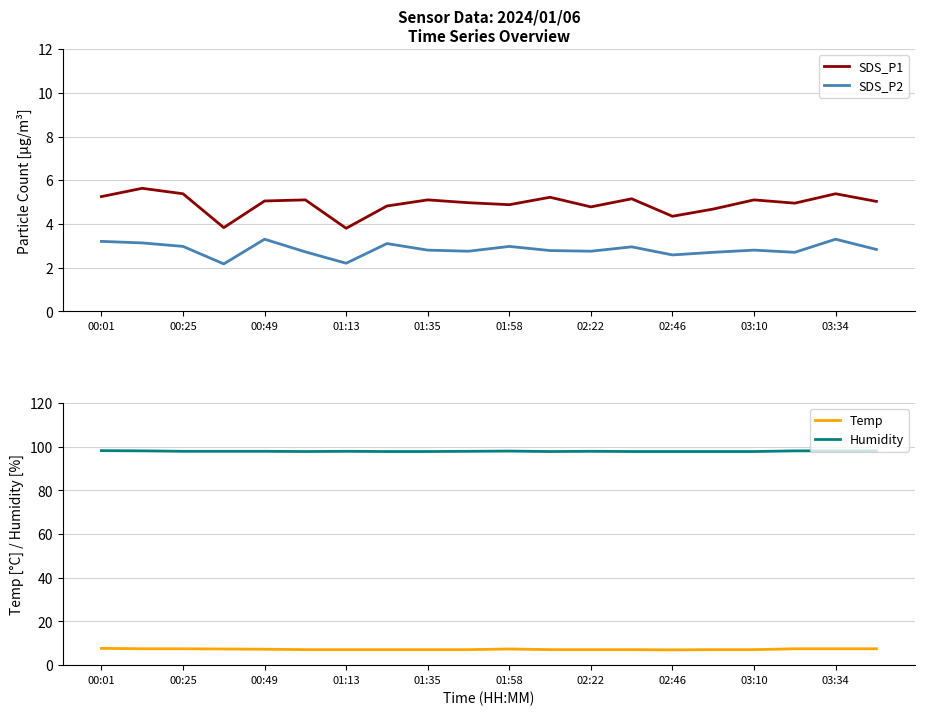

Is the value of SDS_P1 at 03:34 greater than the value of SDS_P2 at 00:25?

Yes